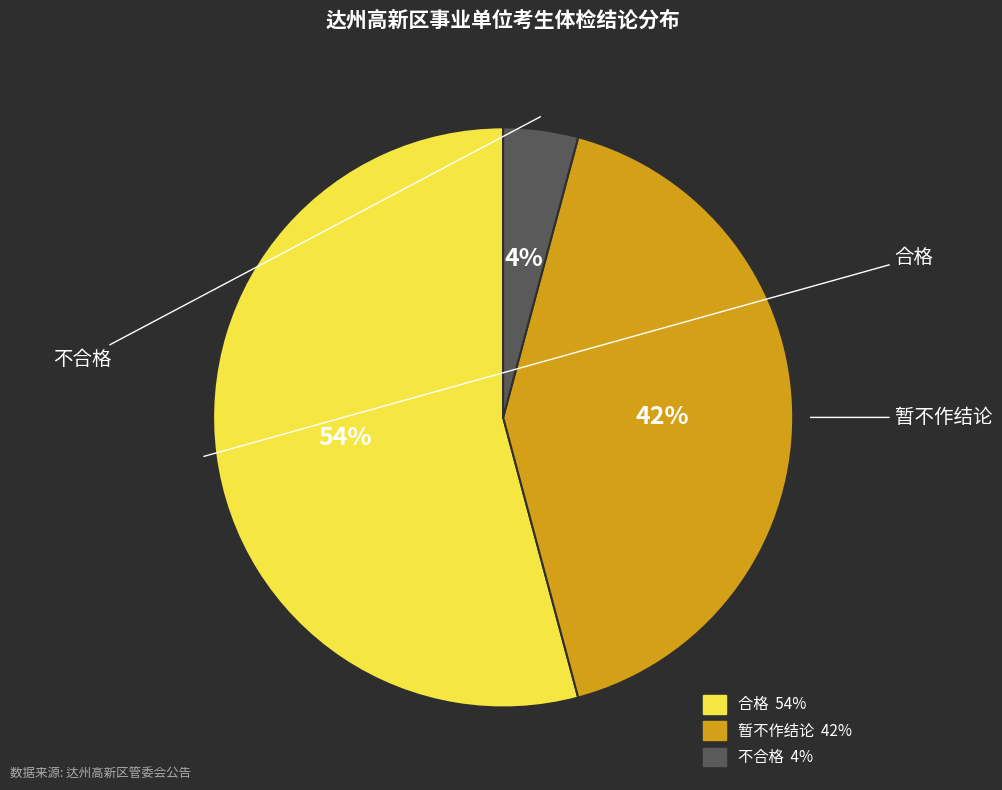

Is there a majority slice in this chart?

Yes